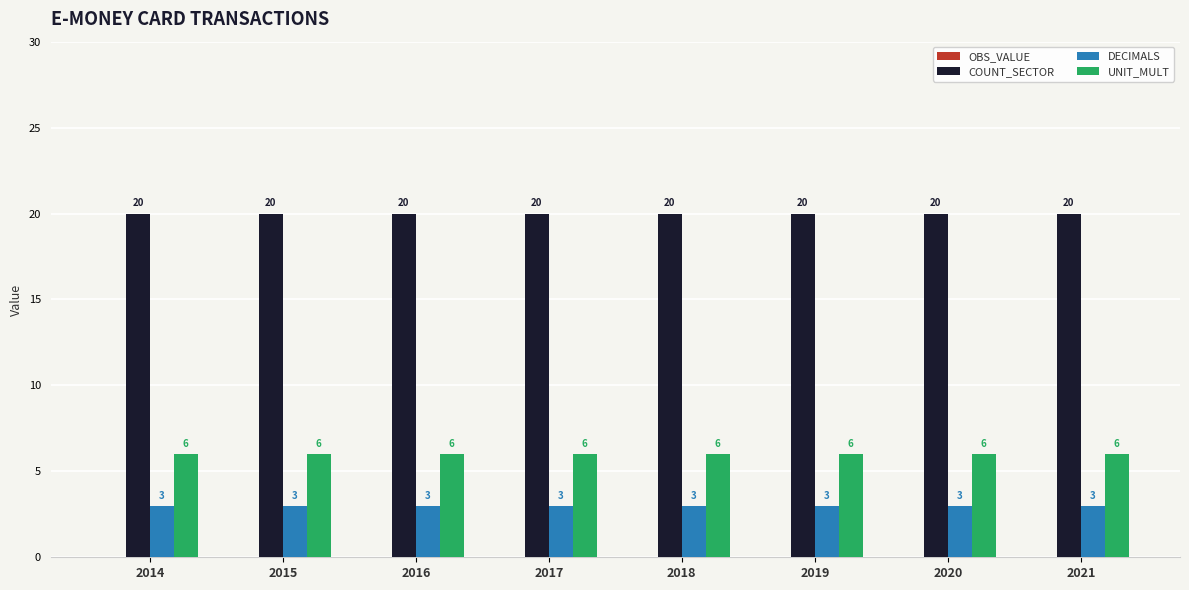

What is the total value across all series at 2016?

29